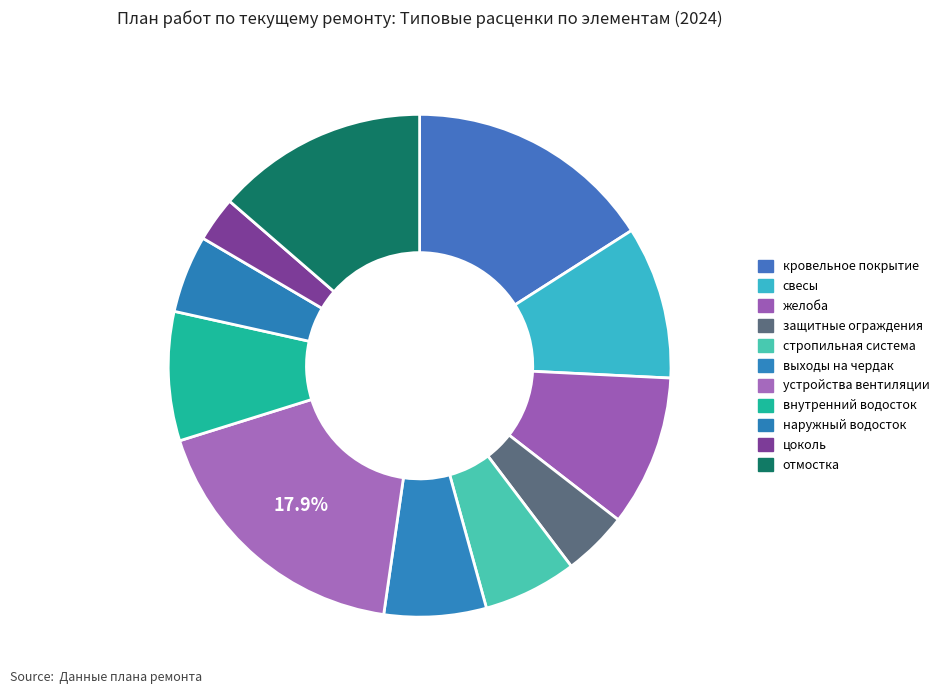

Count the number of slices in the pie.

11